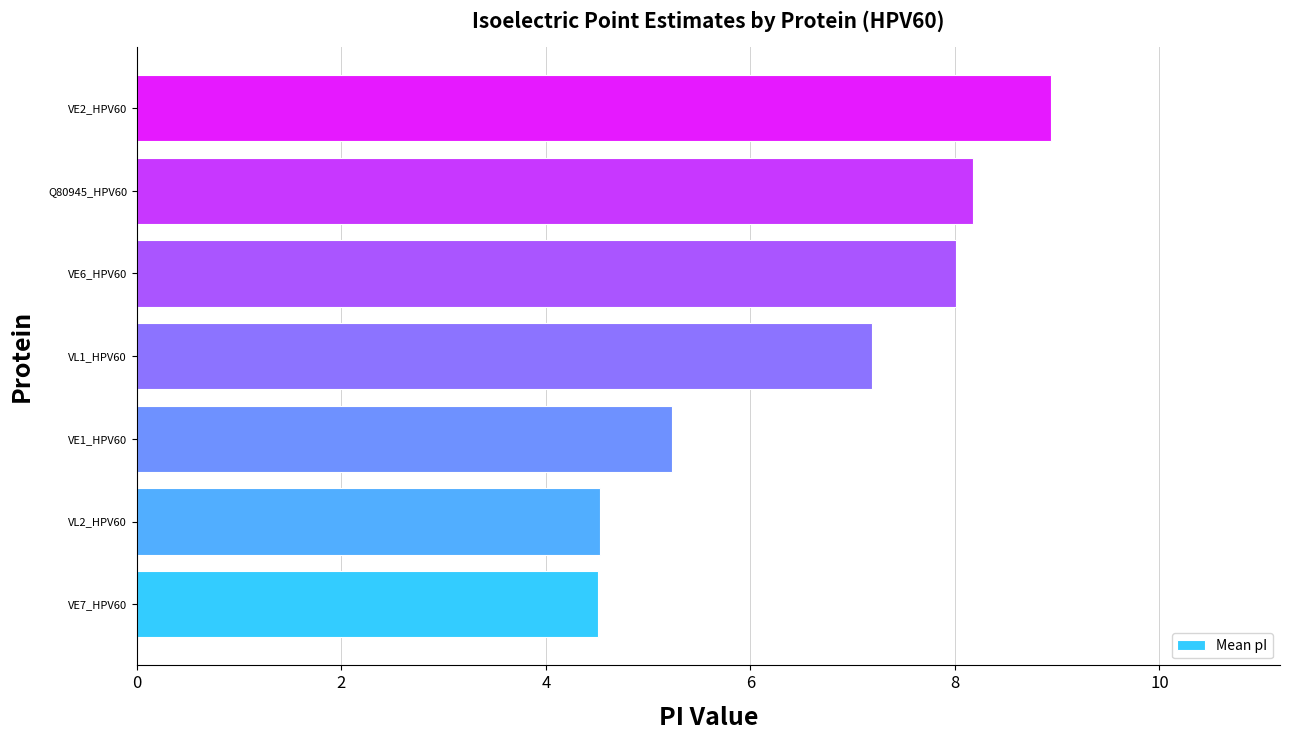

What is the minimum value shown in the chart?

4.5